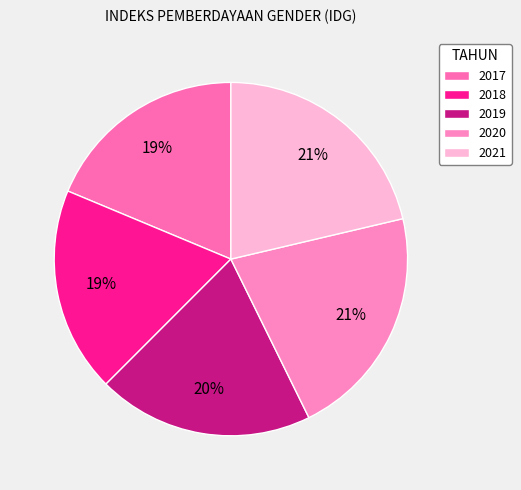

Between 2021 and 2018, which is larger?

2021